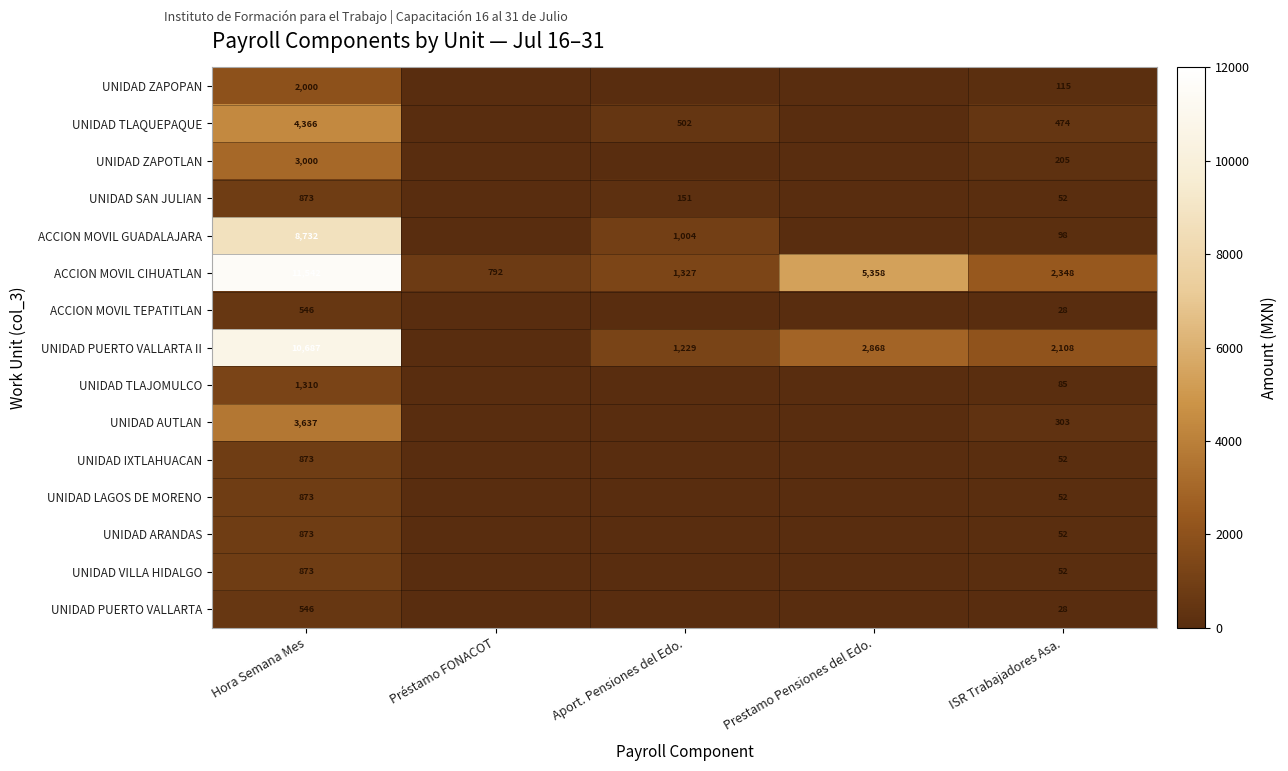

Which has a higher value, Prestamo Pensiones del Edo. or Hora Semana Mes?

Hora Semana Mes